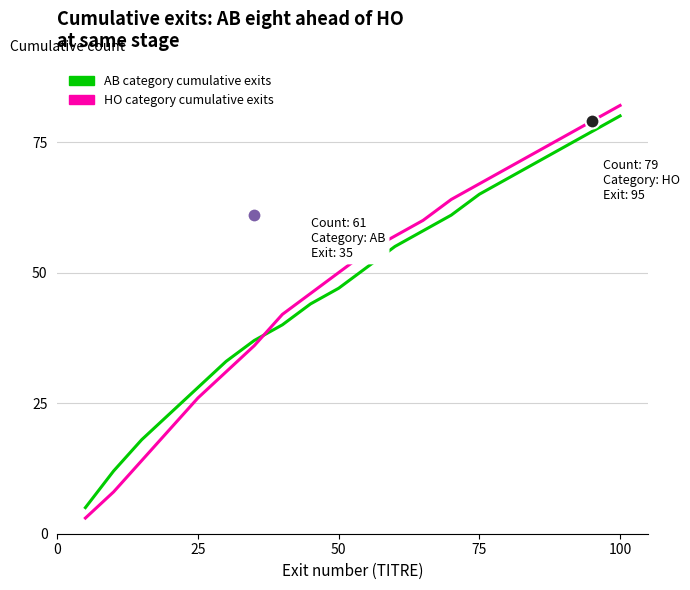

What is the difference between the maximum and minimum values in the HO category cumulative exits series?

79